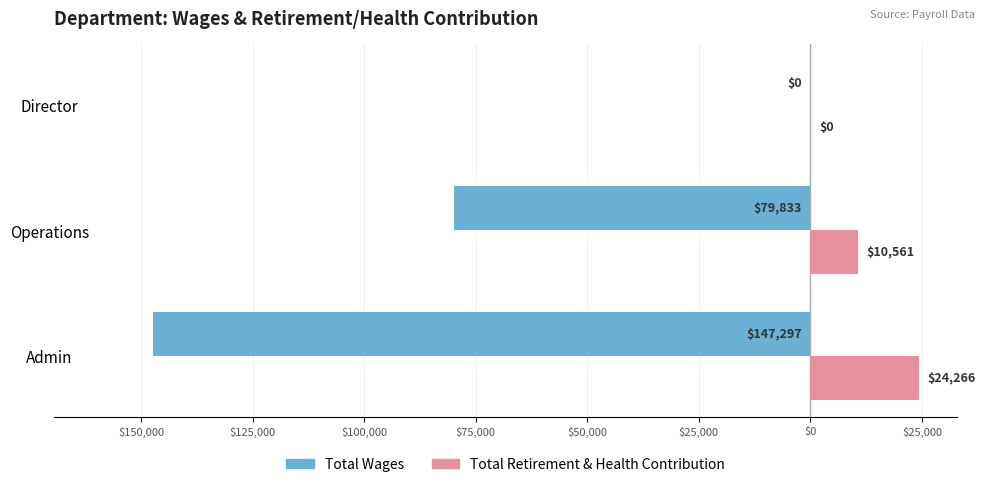

What are all the series names shown in the legend?

Total Wages, Total Retirement & Health Contribution